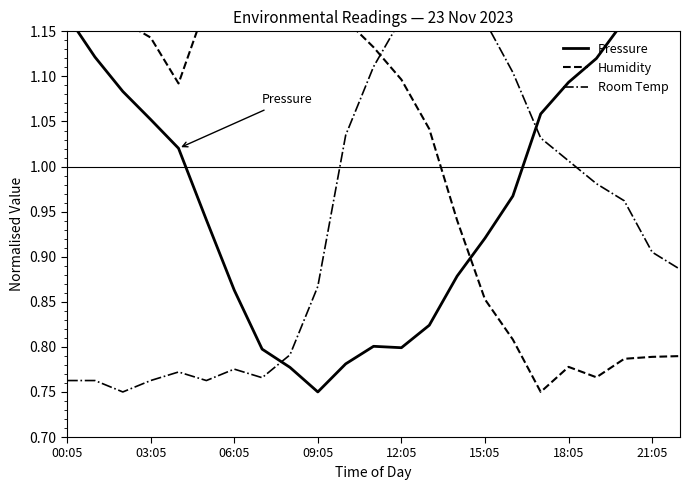

Reading right to left, transcribe all the data shown in this chart.

Pressure: 1.2	1.2	1.2	1.1	1.1	1.1	1.0	0.9	0.9	0.8	0.8	0.8	0.8	0.8	0.8	0.8	0.9	0.9	1.0	1.1	1.1	1.1	1.2
Humidity: 0.8	0.8	0.8	0.8	0.8	0.8	0.8	0.9	0.9	1.0	1.1	1.1	1.2	1.2	1.2	1.2	1.2	1.2	1.1	1.1	1.2	1.2	1.2
Room Temp: 0.9	0.9	1.0	1.0	1.0	1.0	1.1	1.2	1.2	1.2	1.2	1.1	1.0	0.9	0.8	0.8	0.8	0.8	0.8	0.8	0.8	0.8	0.8